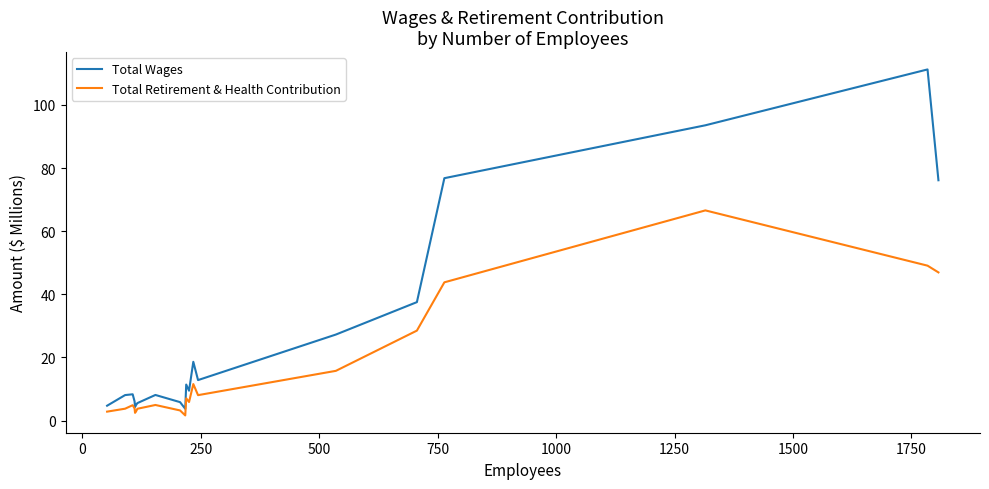

What is the maximum value shown in the chart?

111.3